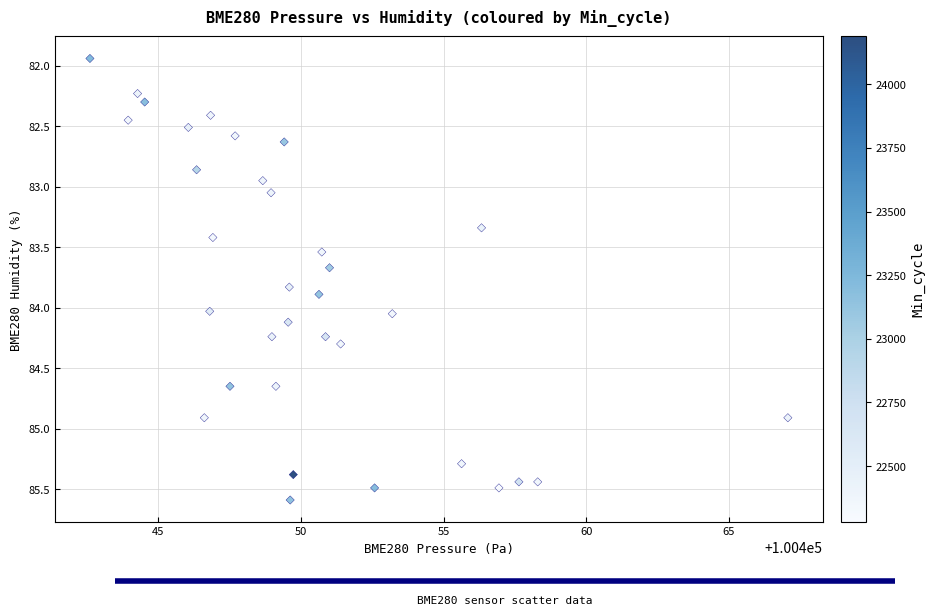

What is the range of X values (max minus min)?

24.5